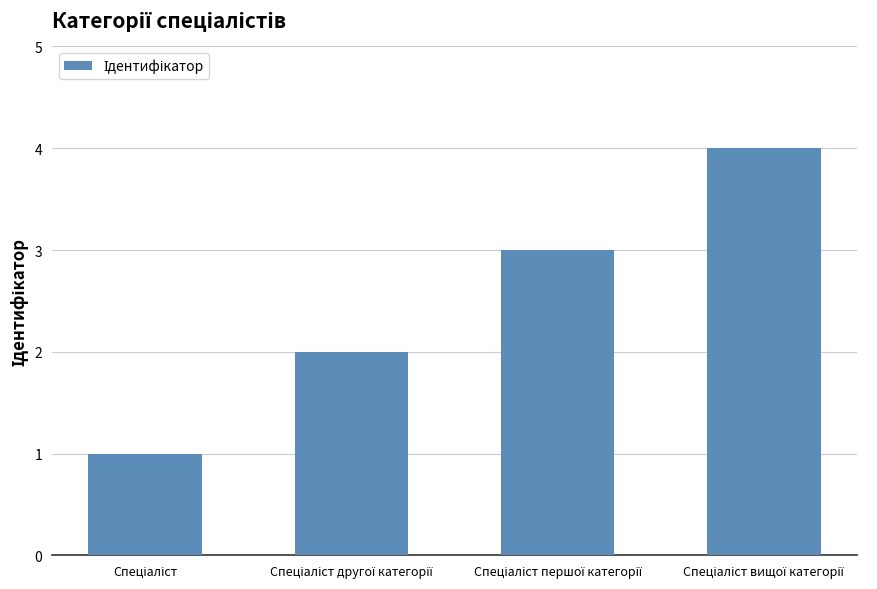

What is the difference between the maximum and minimum values?

3